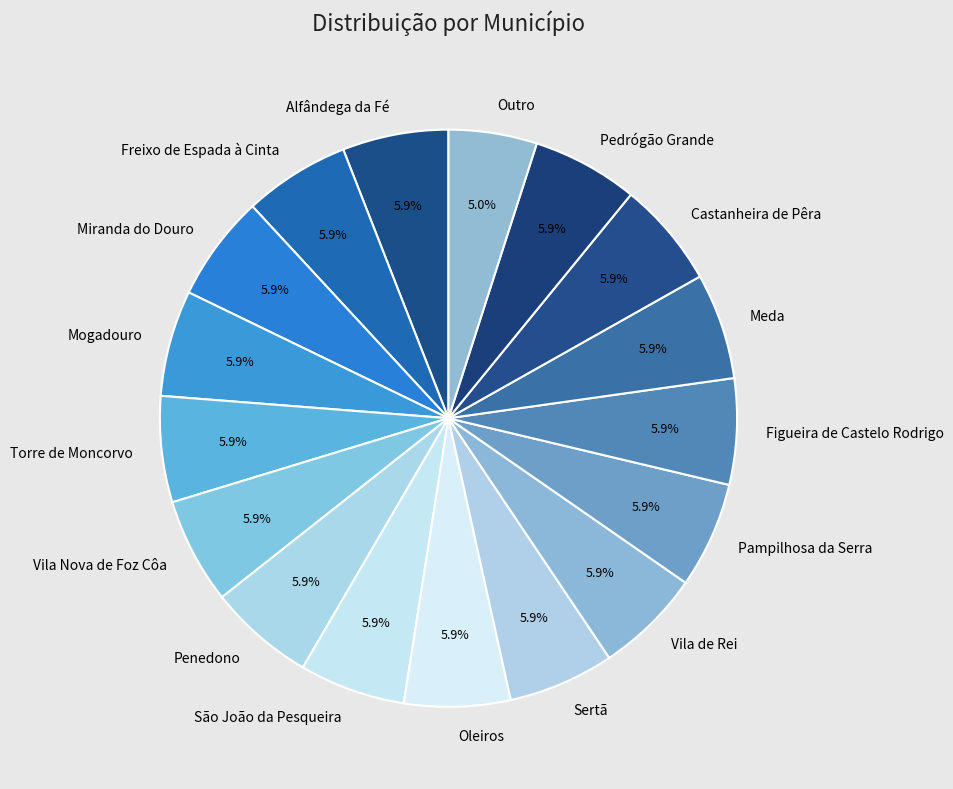

Is there a majority slice in this chart?

No